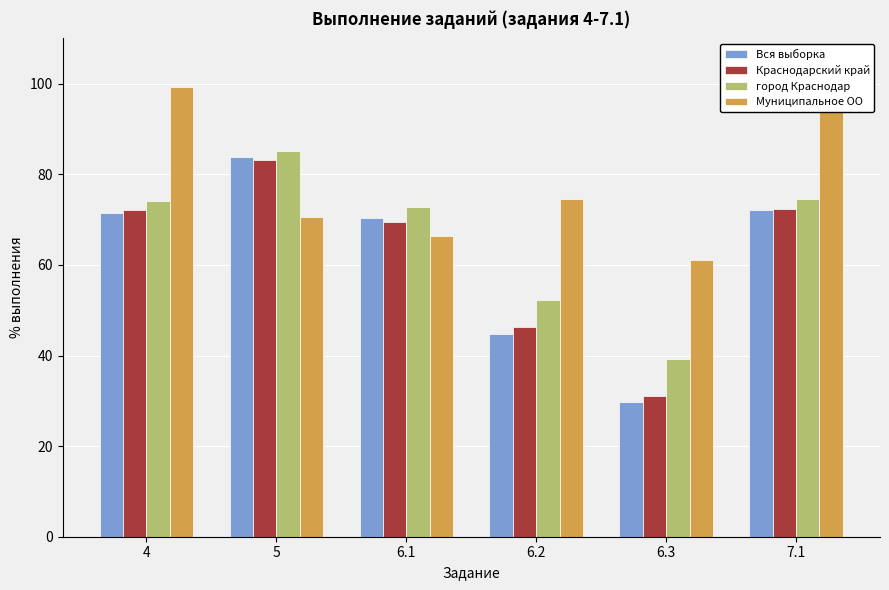

What are all the series names shown in the legend?

Вся выборка, Краснодарский край, город Краснодар, Муниципальное ОО